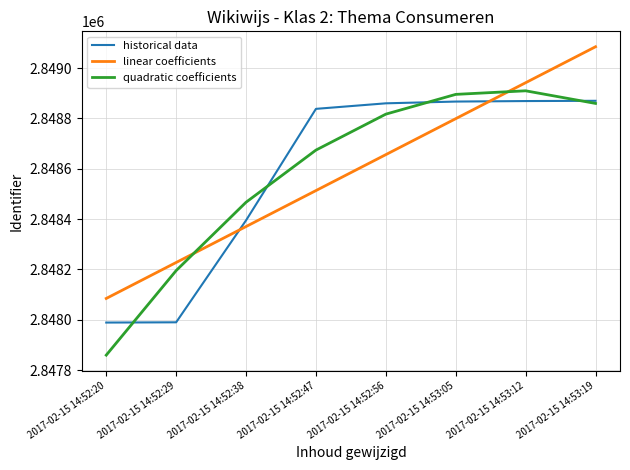

At how many categories does at least one series exceed 2848987?

1